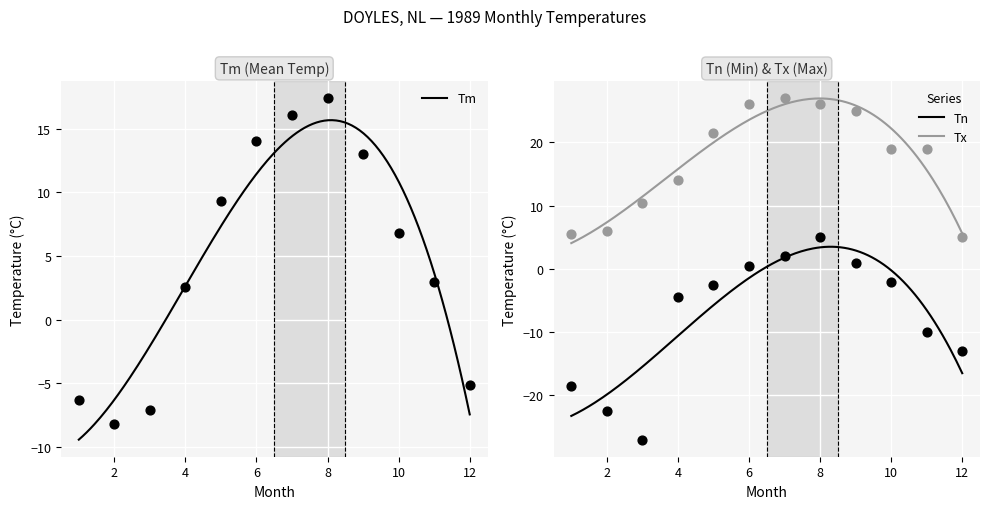

At which category is the sum across all series the highest?

8